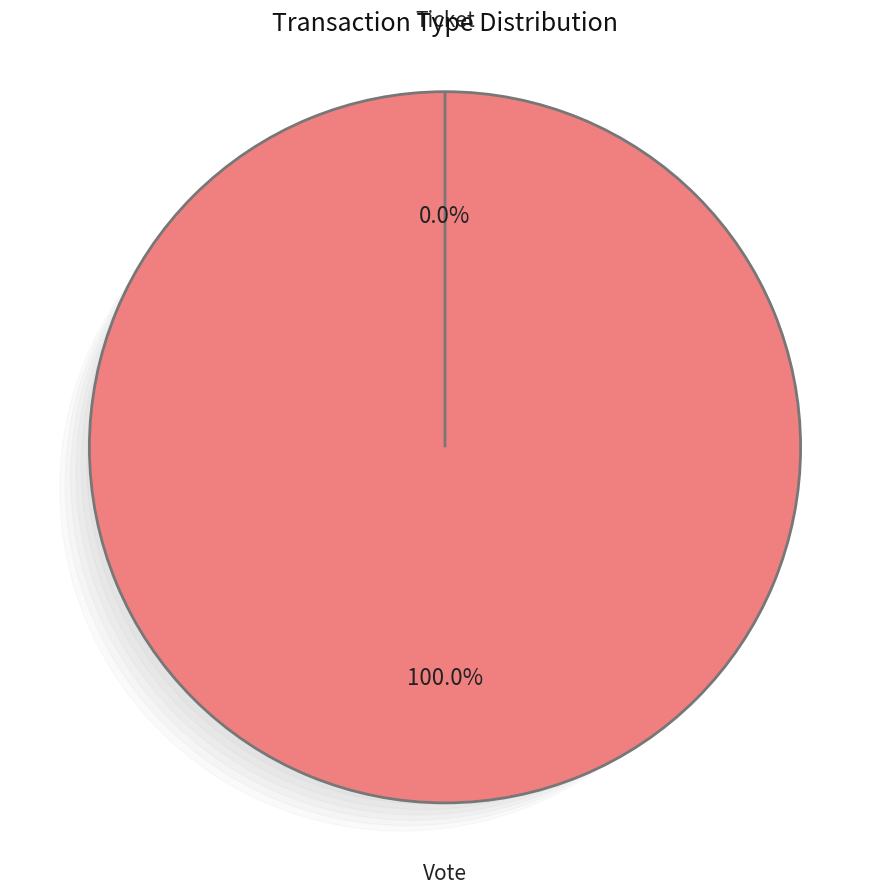

Is there a majority slice in this chart?

Yes